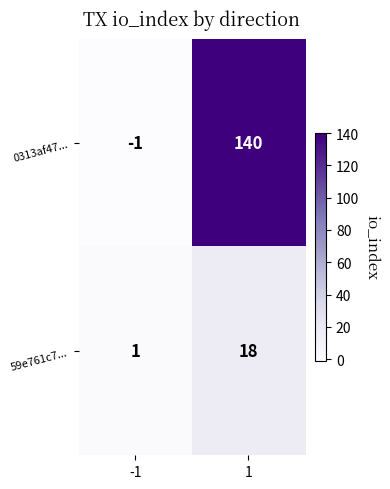

At which category is the sum across all series the highest?

1